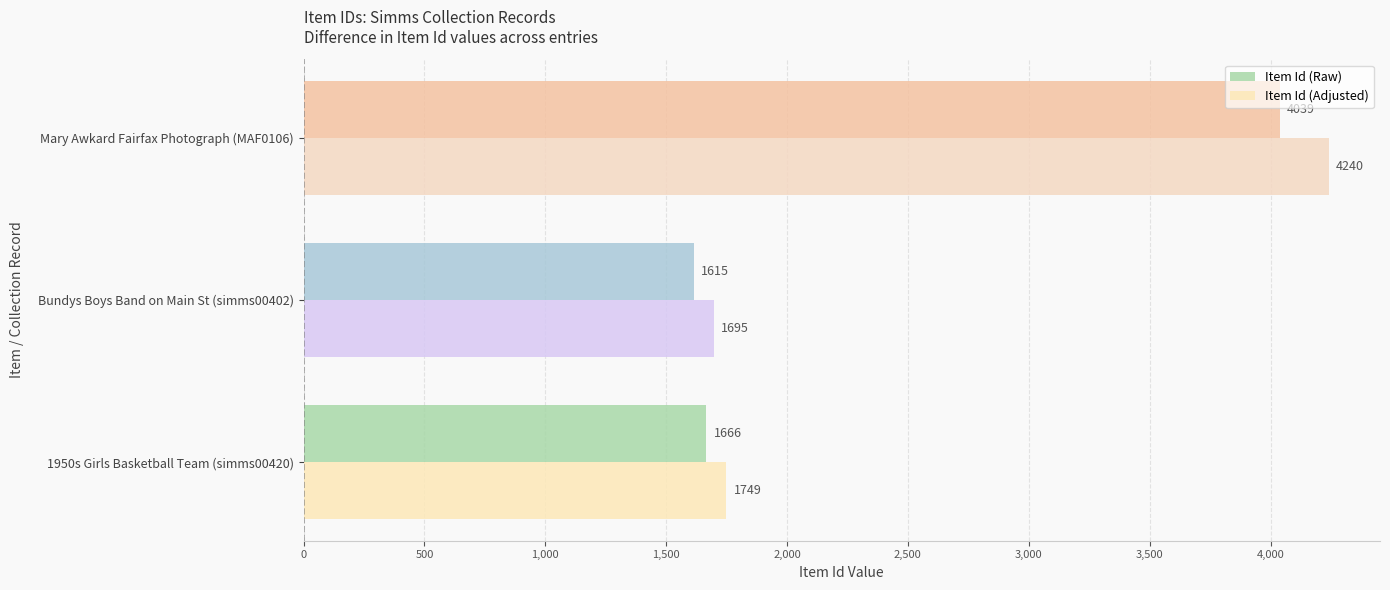

What is the sum of all Item Id (Adjusted) values?

7686.0